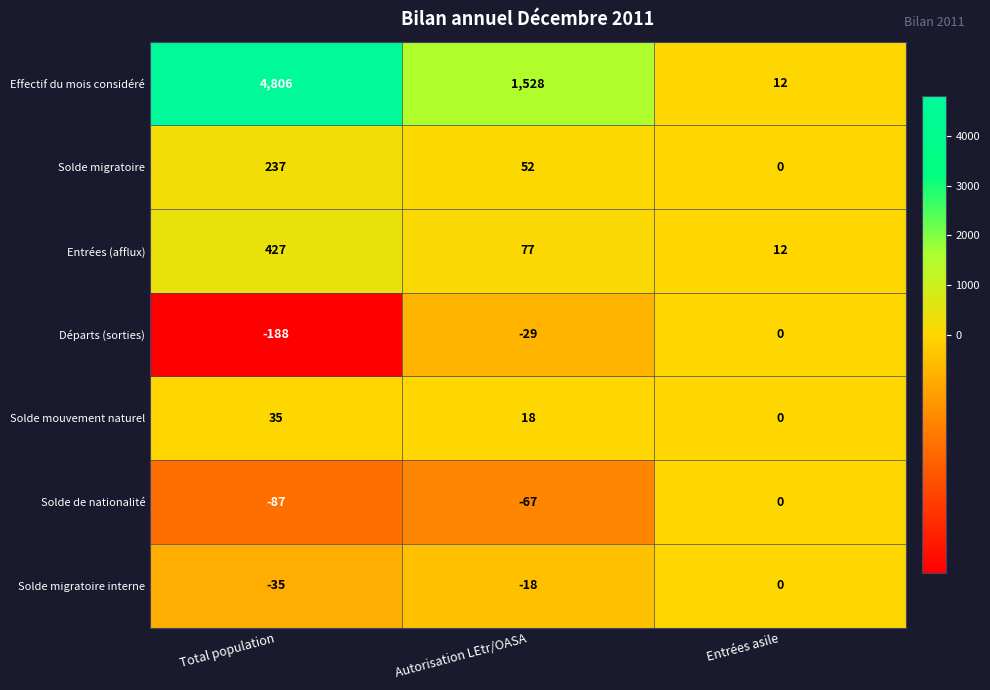

Reading right to left, what are all the values shown in this chart?

Effectif du mois considéré: Entrées asile=12	Autorisation LEtr/OASA=1528	Total population=4806
Solde migratoire: Entrées asile=0	Autorisation LEtr/OASA=52	Total population=237
Entrées (afflux): Entrées asile=12	Autorisation LEtr/OASA=77	Total population=427
Départs (sorties): Entrées asile=0	Autorisation LEtr/OASA=-29	Total population=-188
Solde mouvement naturel: Entrées asile=0	Autorisation LEtr/OASA=18	Total population=35
Solde de nationalité: Entrées asile=0	Autorisation LEtr/OASA=-67	Total population=-87
Solde migratoire interne: Entrées asile=0	Autorisation LEtr/OASA=-18	Total population=-35